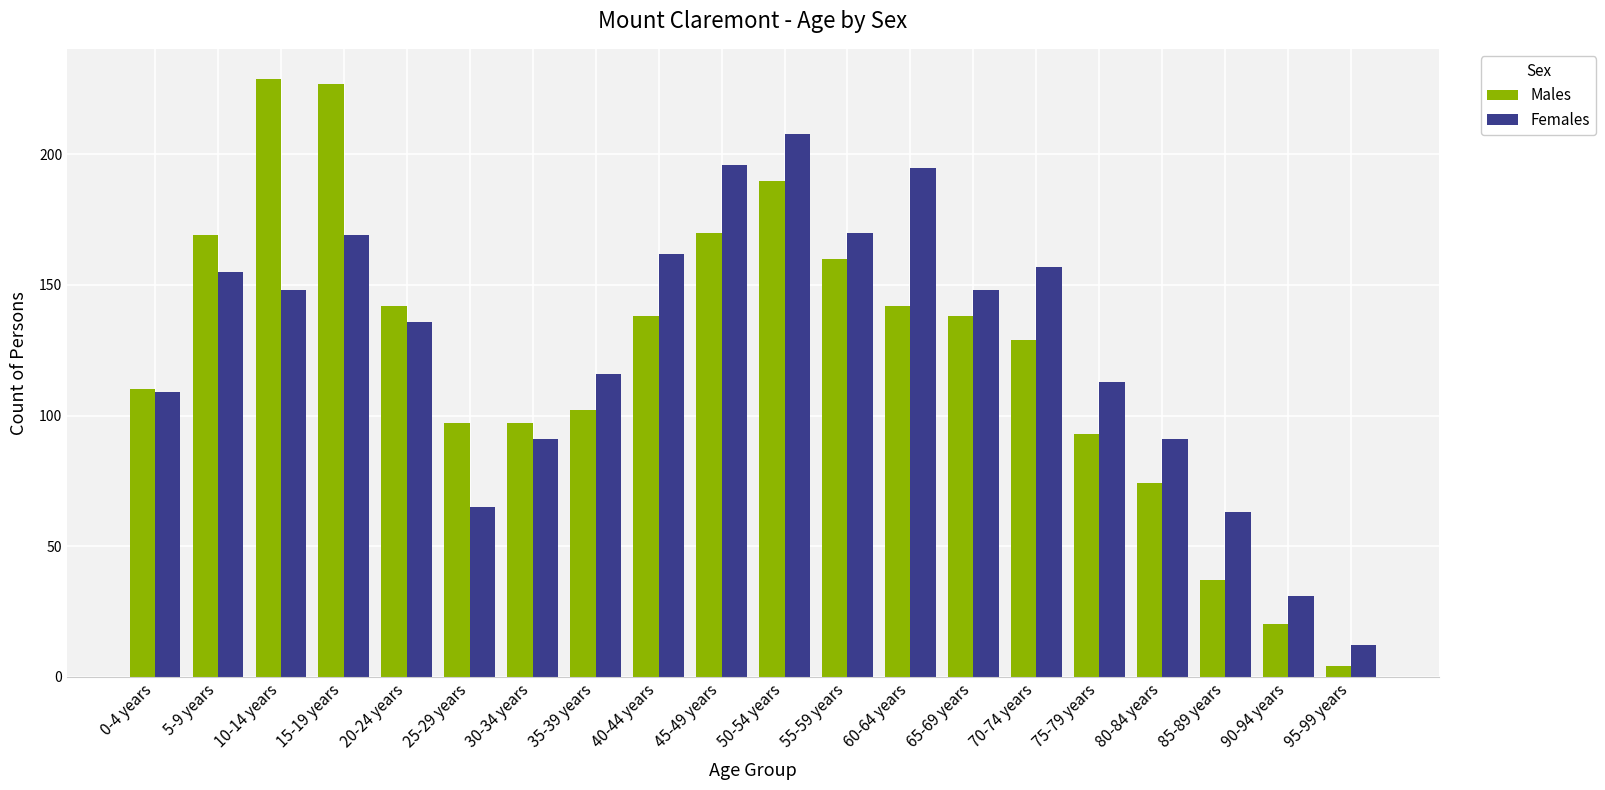

What are all the series names shown in the legend?

Males, Females